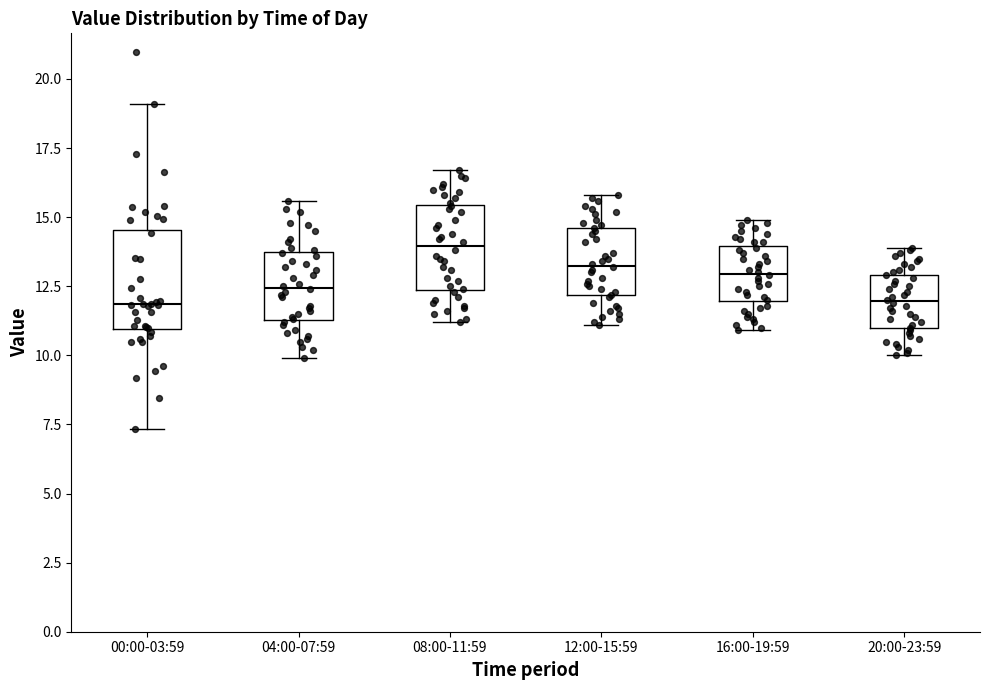

Reading left to right, transcribe this box plot: for each box, give where its median line is, the range the box spans, and where its two whiskers end, as read against the y-axis. The values are not printed on the chart, so give them approximately, as read against the axis.

00:00-03:59: median 12.0, box 11.0 to 14.5, whiskers 7.5 to 19.0
04:00-07:59: median 12.5, box 11.5 to 13.5, whiskers 10.0 to 15.5
08:00-11:59: median 14.0, box 12.5 to 15.5, whiskers 11.0 to 16.5
12:00-15:59: median 13.5, box 12.0 to 14.5, whiskers 11.0 to 16.0
16:00-19:59: median 13.0, box 12.0 to 14.0, whiskers 11.0 to 15.0
20:00-23:59: median 12.0, box 11.0 to 13.0, whiskers 10.0 to 14.0